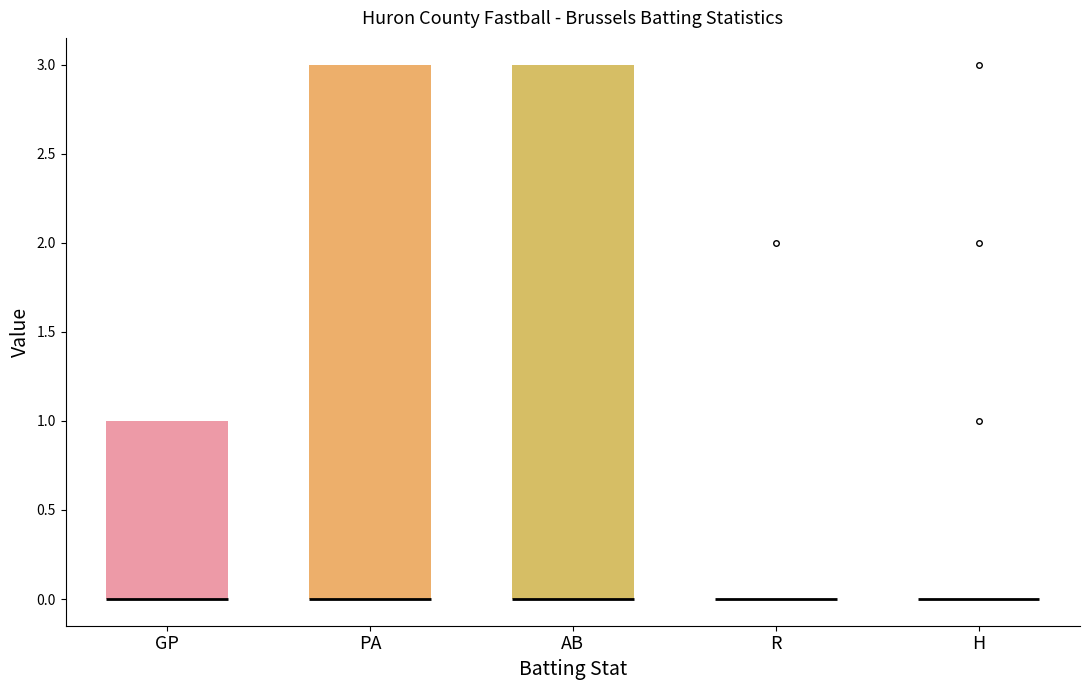

Reading left to right, read every box against the y-axis: the position of its median line, the range the box covers, and the ends of its whiskers. The values are not printed on the chart, so give them approximately, as read against the axis.

GP: median 0 (drawn on the box's lower edge), box 0 to 1, whiskers 0 to 1
PA: median 0 (drawn on the box's lower edge), box 0 to 3, whiskers 0 to 3
AB: median 0 (drawn on the box's lower edge), box 0 to 3, whiskers 0 to 3
R: box collapsed to a line at 0, whiskers 0 to 0
H: box collapsed to a line at 0, whiskers 0 to 0